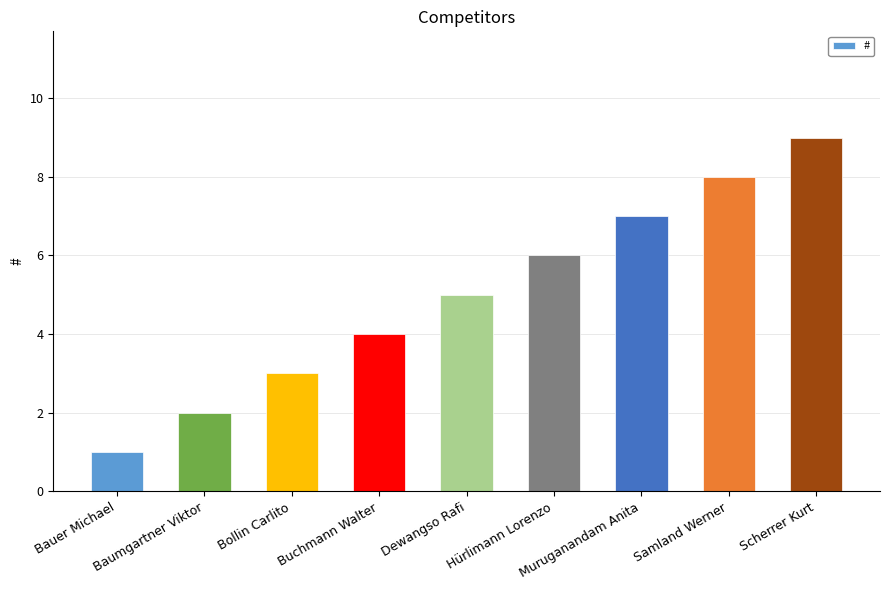

What is the difference between the values at Samland Werner and Baumgartner Viktor?

6